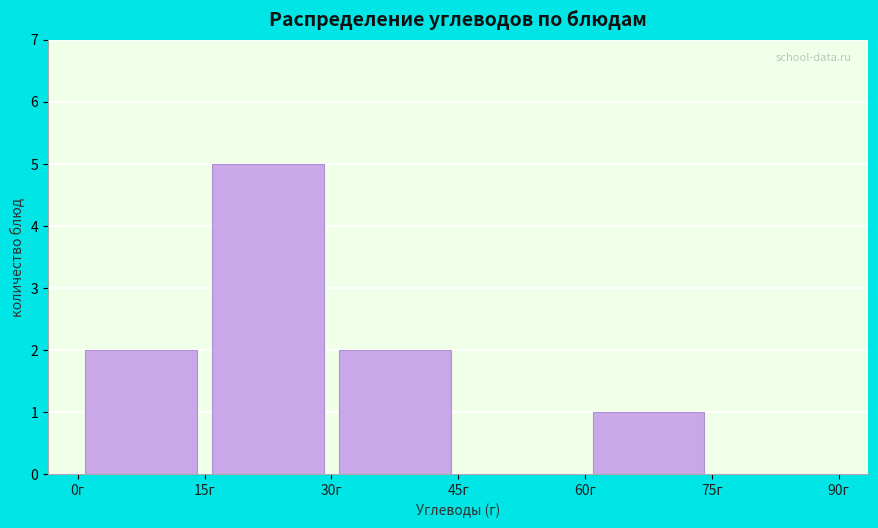

What is the height of the bar covering 60 to 75 on the x-axis? Neither the bar edges nor the heights are printed on the chart, so give them approximately, as read against the axes.

1